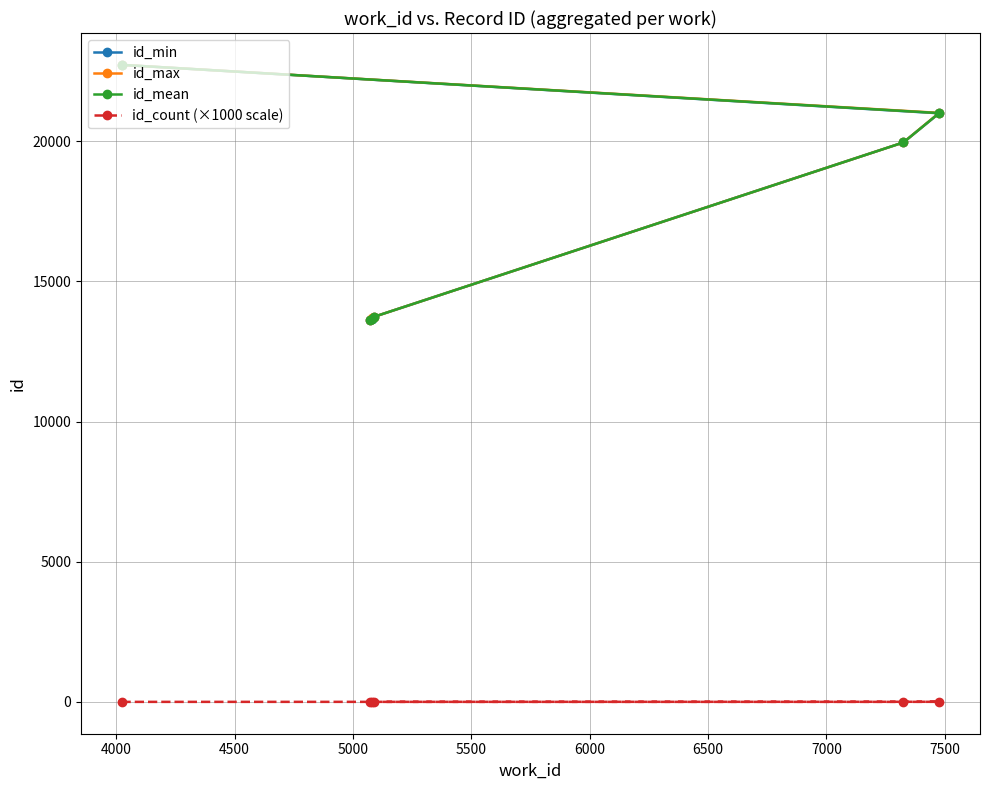

What is the greatest value displayed?

22720